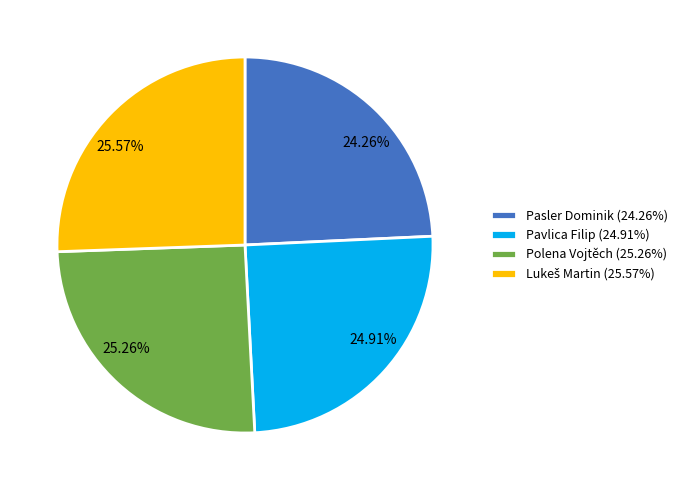

To the nearest percent, what is the difference between the Pavlica Filip and Pasler Dominik slice percentages?

1%